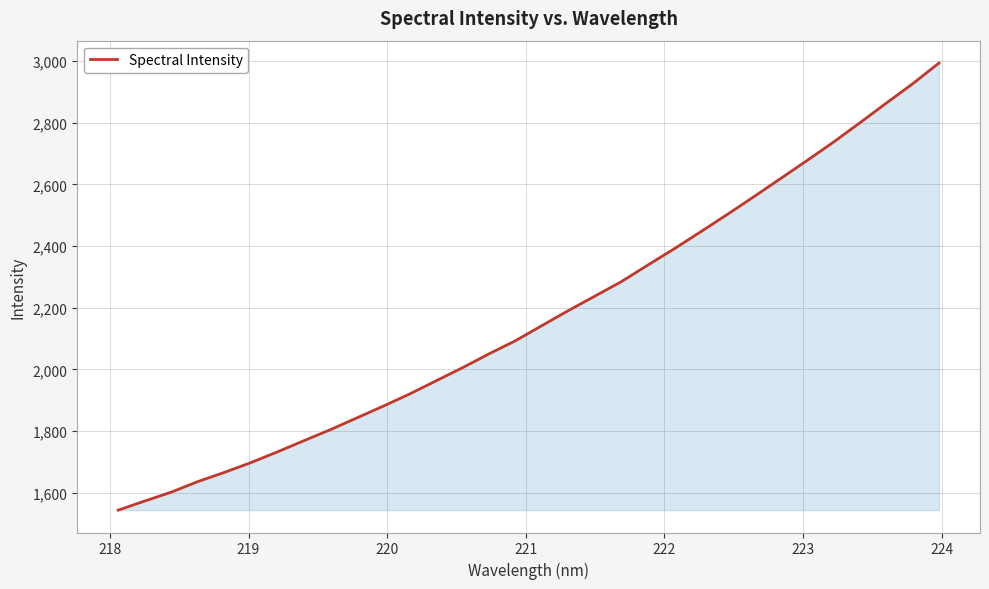

What is the greatest value displayed?

2993.4